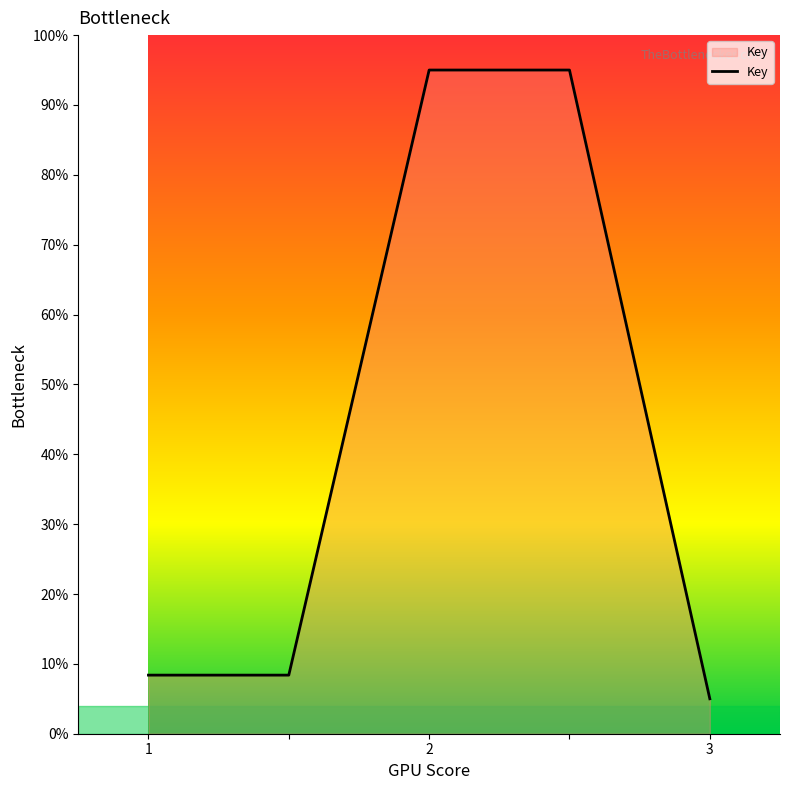

Count the number of categories in the chart.

5